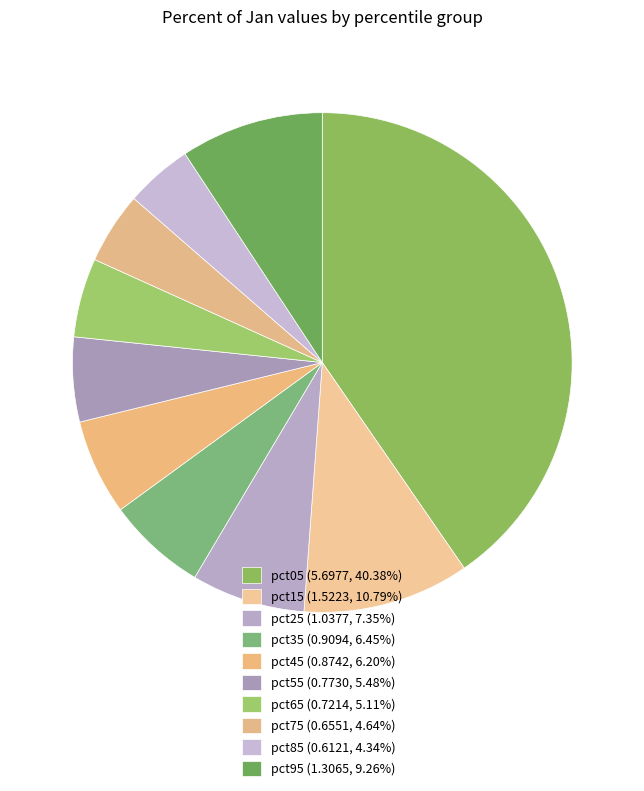

To the nearest percent, what is the average slice percentage?

10%